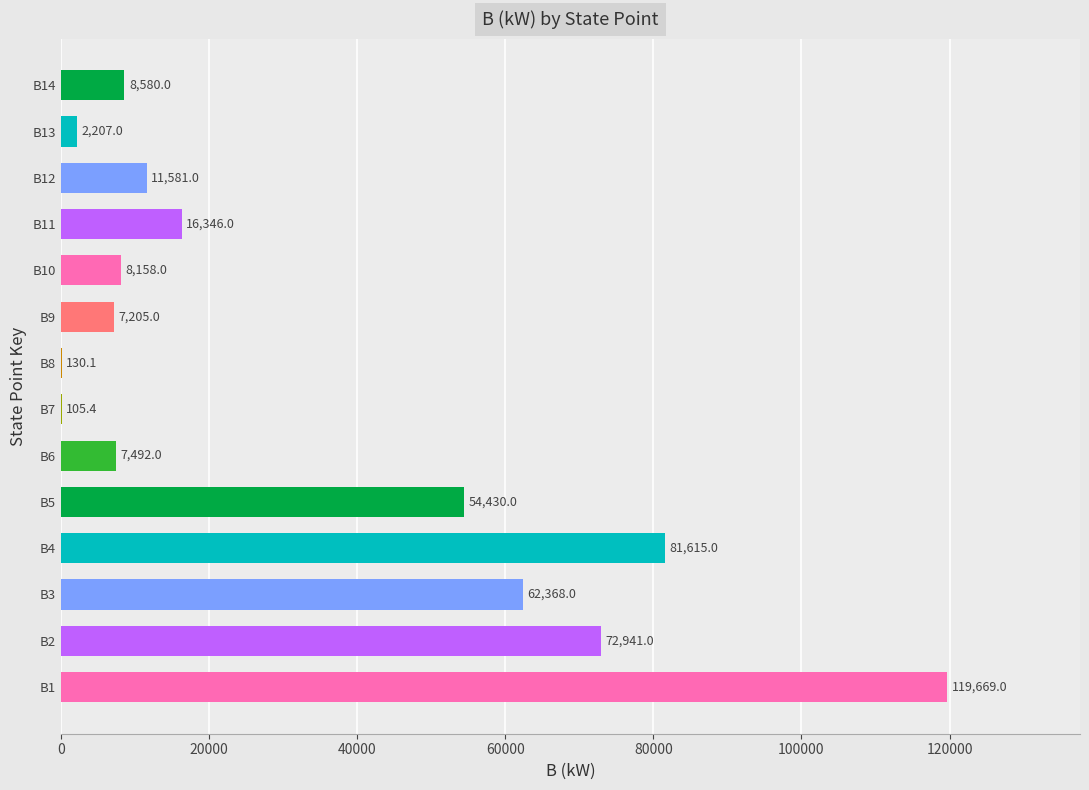

What is the average value?

32344.8